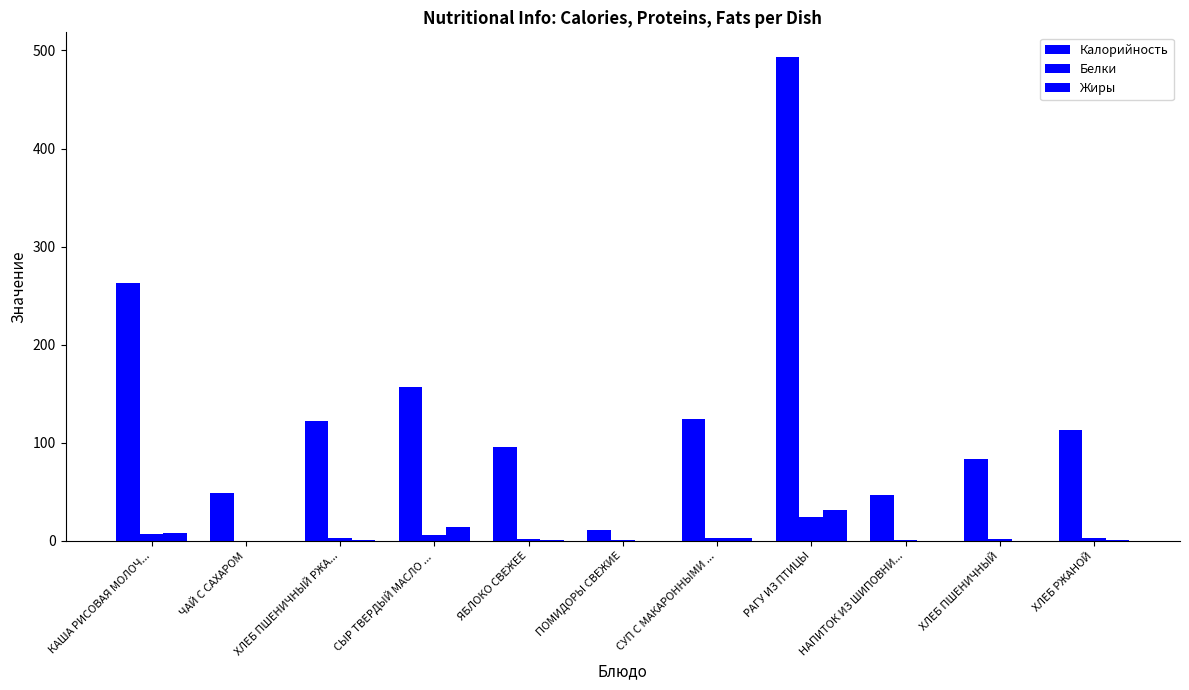

How many distinct data groups are displayed?

3